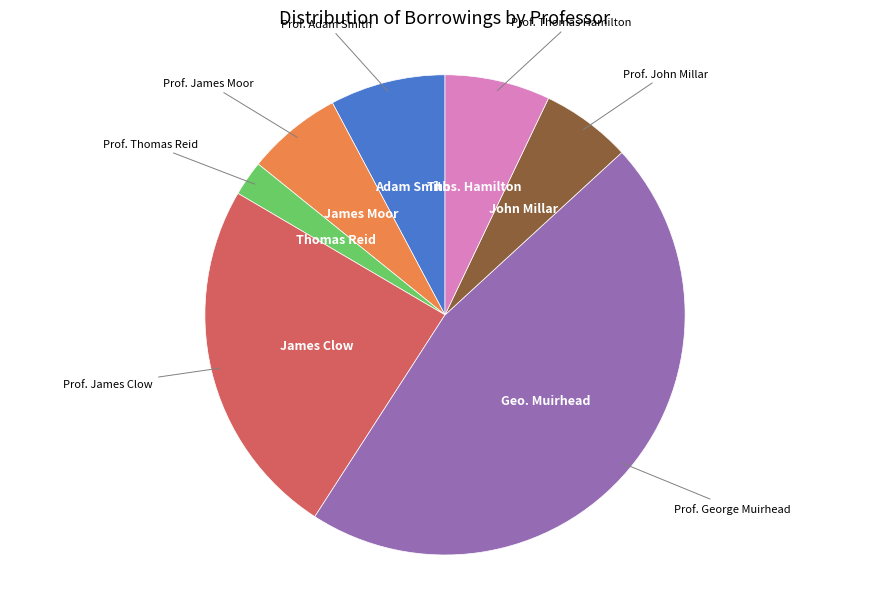

Is there a majority slice in this chart?

No